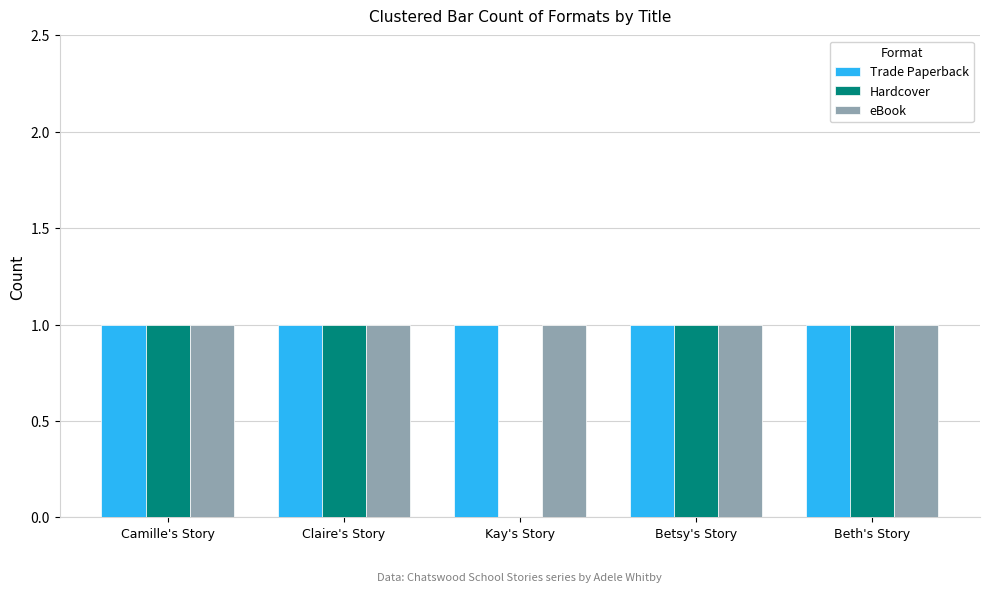

The value of eBook at Beth's Story is 2. True or false?

False